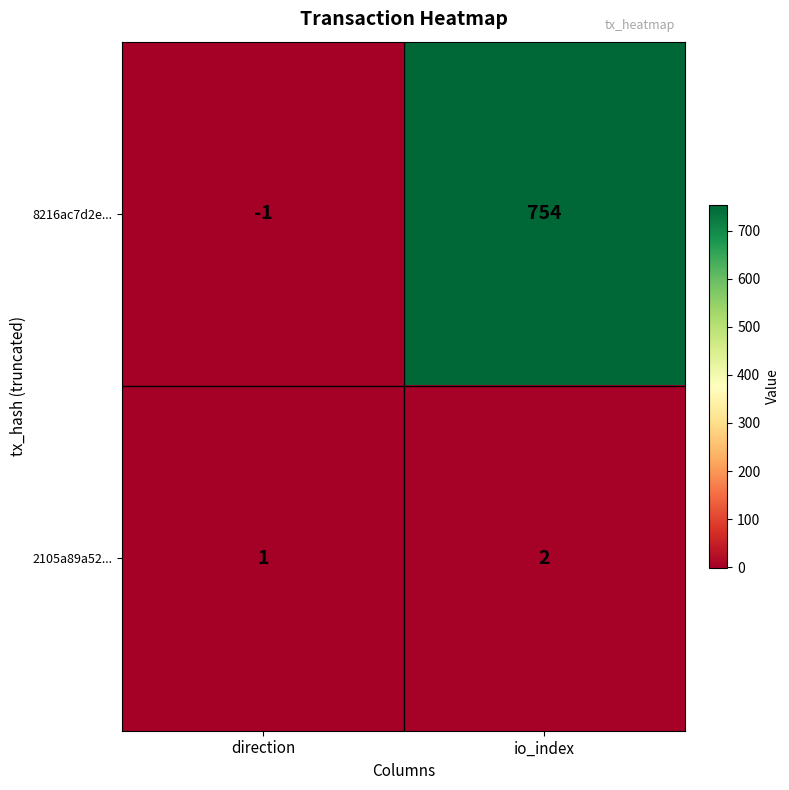

What is the smallest value displayed?

-1